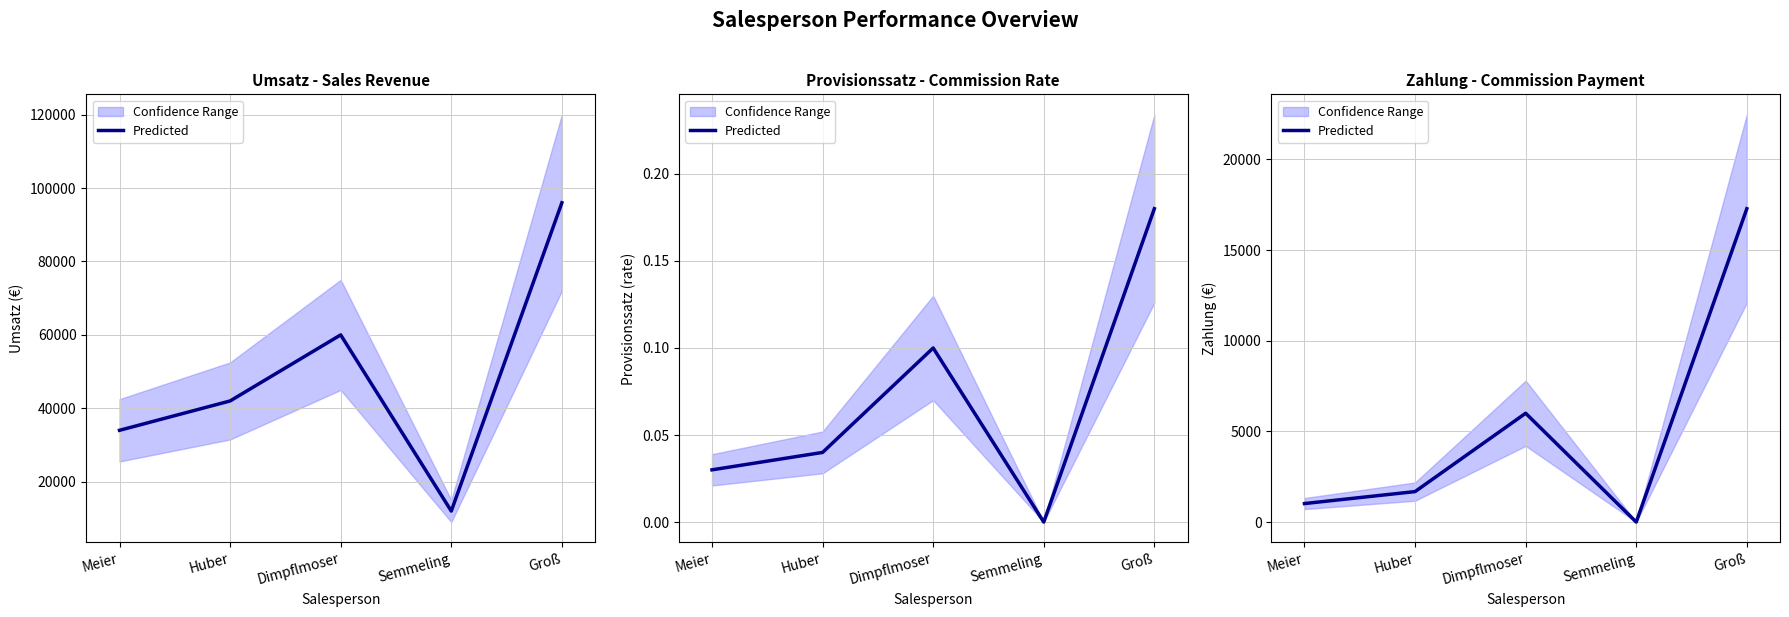

Reading left to right, list all the values displayed in this chart.

Meier=1020	Huber=1680	Dimpflmoser=6000	Semmeling=0	Groß=17280